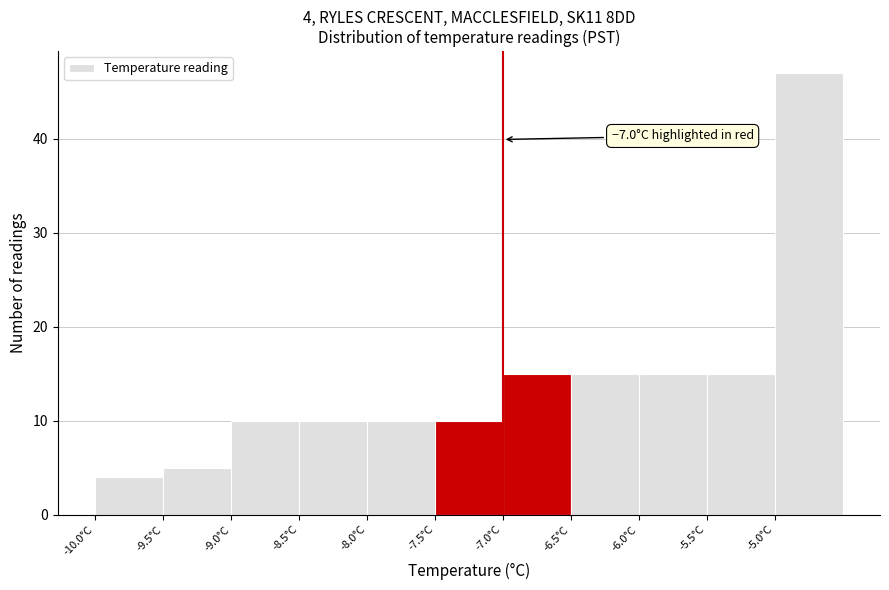

Which range on the x-axis has the tallest bar?

-5.0 to -4.5